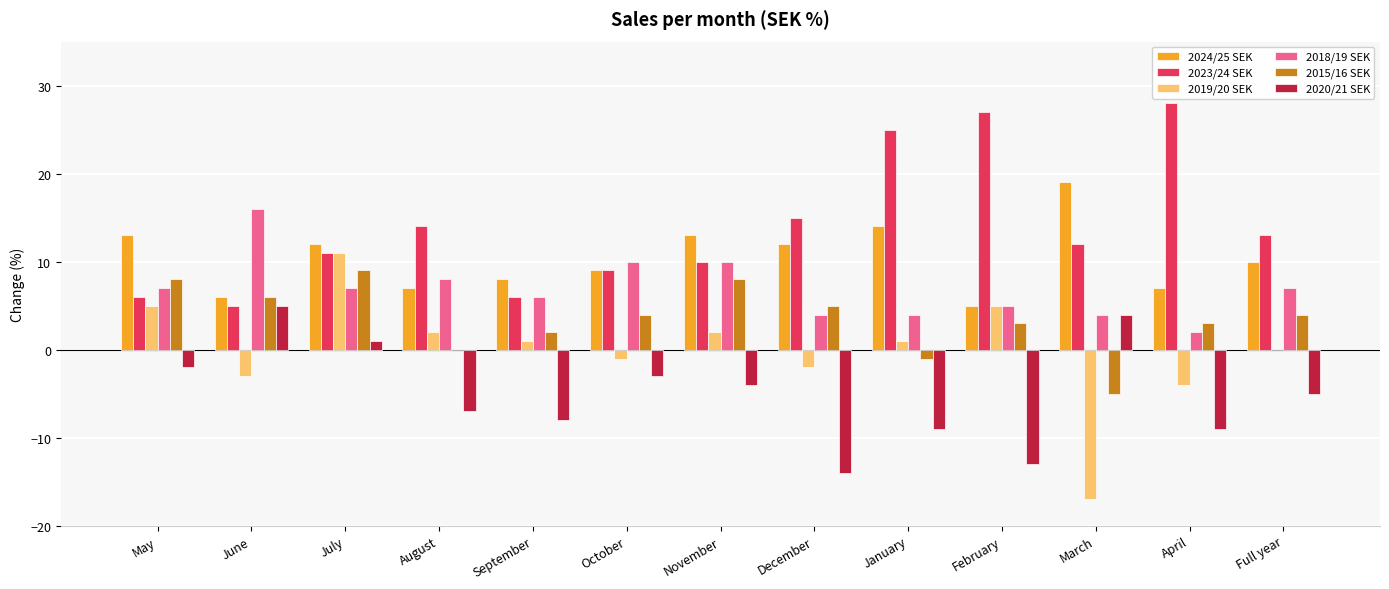

What is the average value of the 2024/25 SEK series?

10